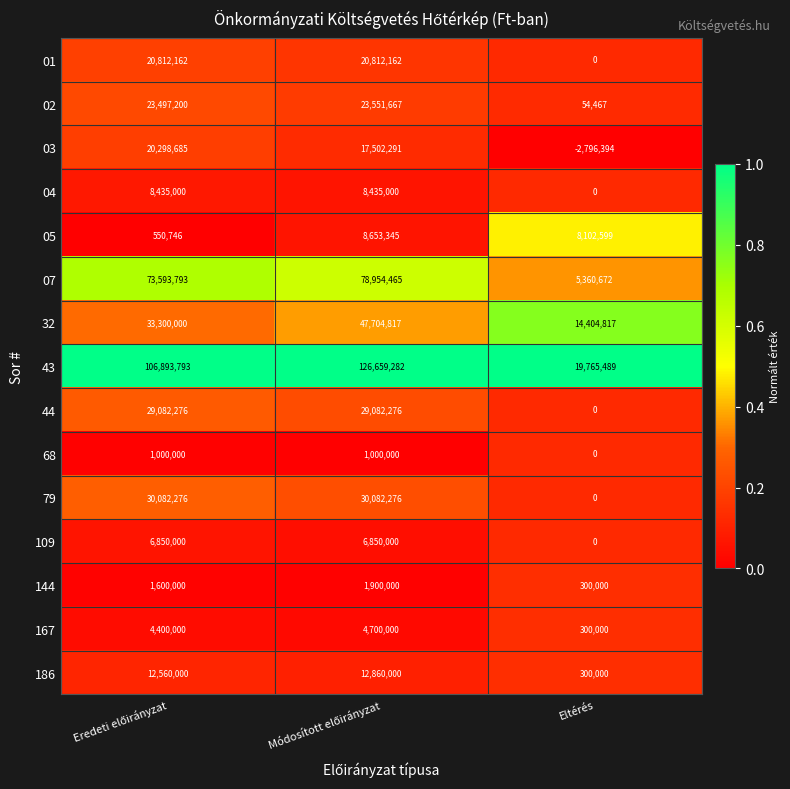

Is it true that 109 equals 0 at Eltérés?

True